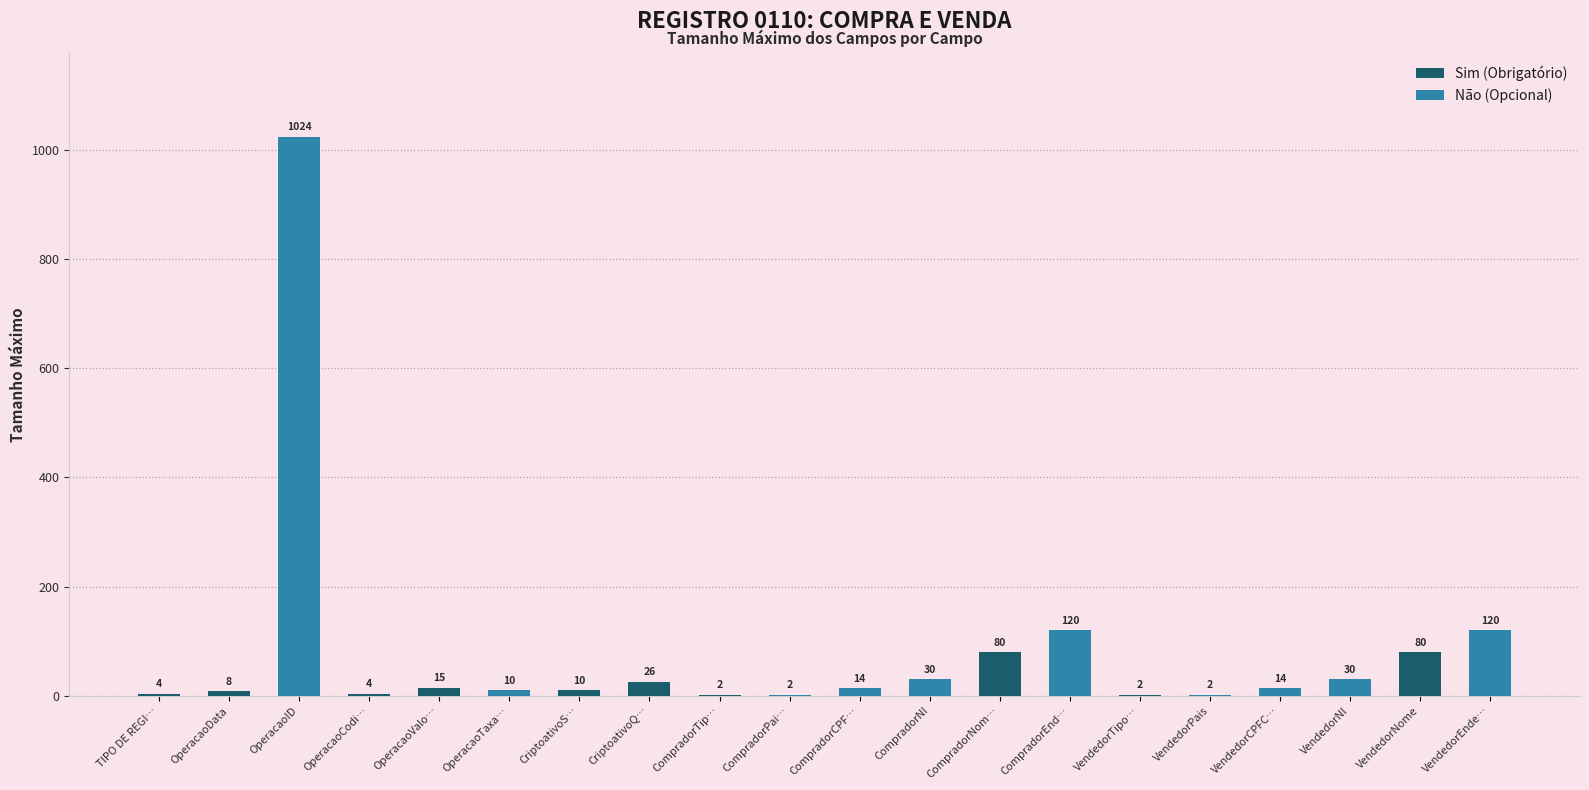

Which series has the largest total across all categories?

Não (Opcional)